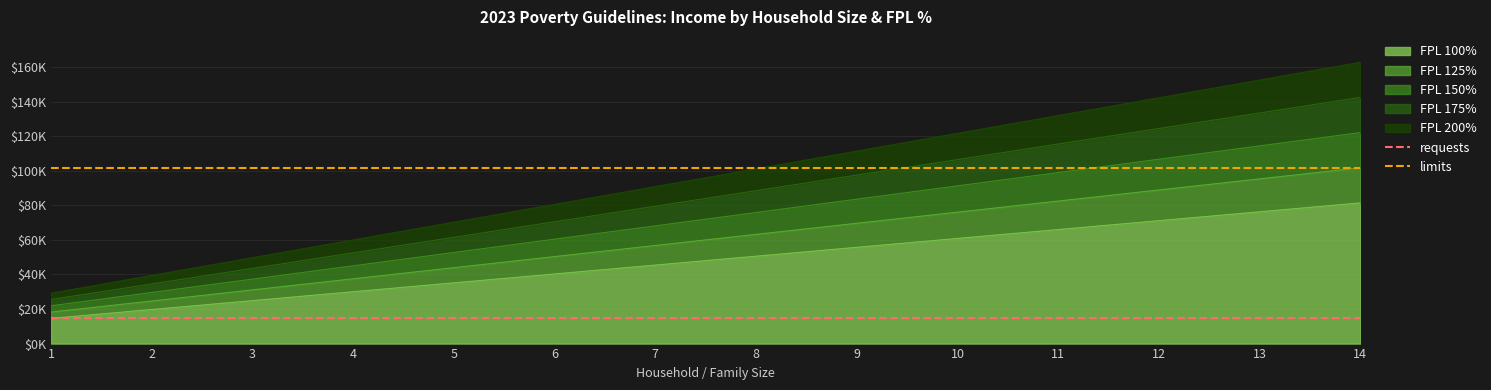

The value of limits at 1 is 173028. True or false?

False